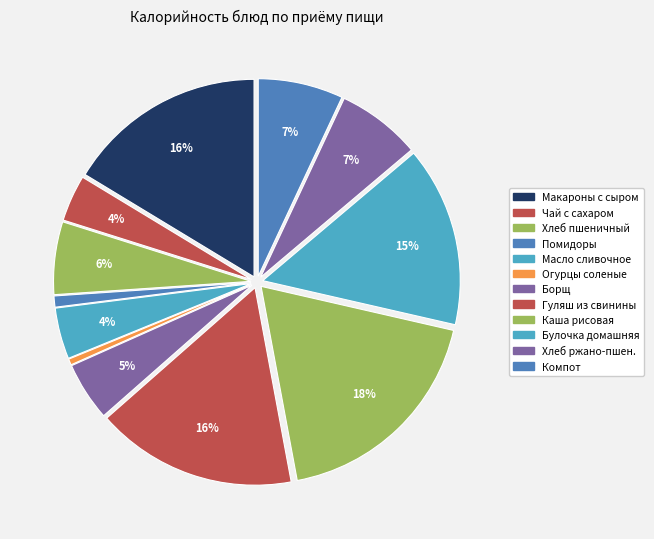

How many slices are in this pie chart?

12